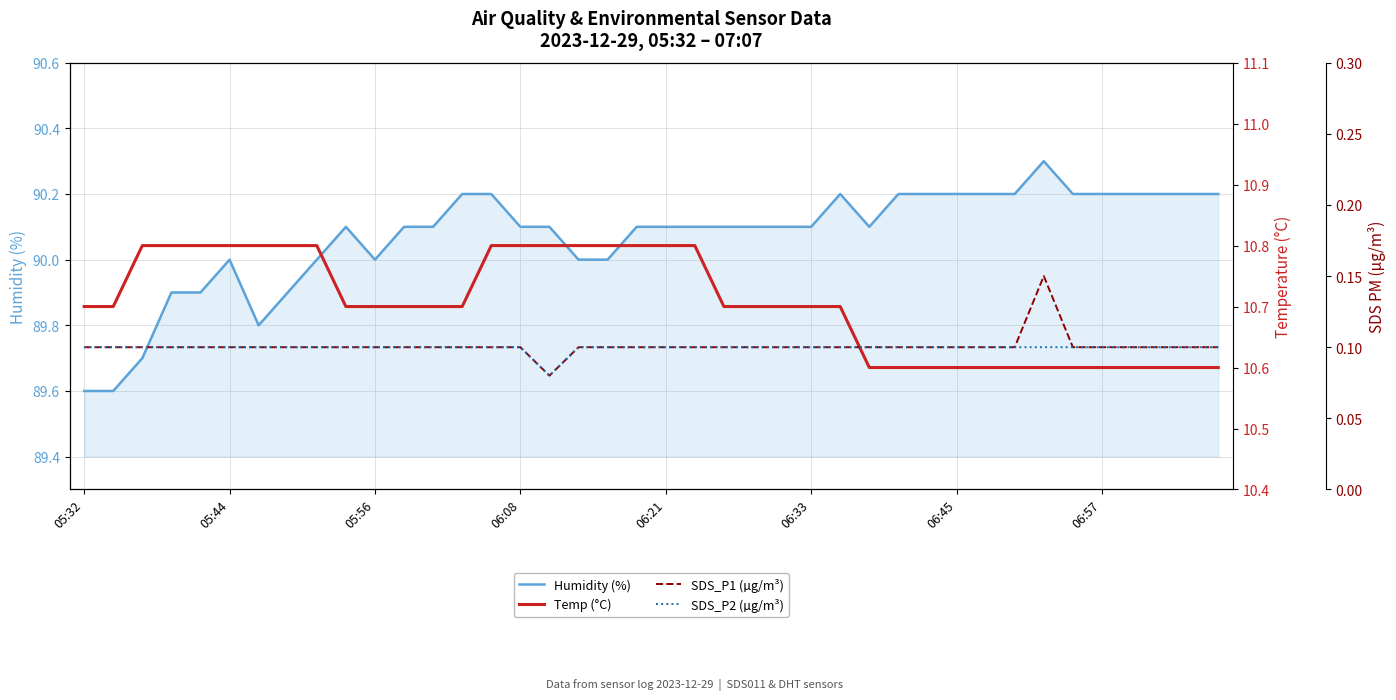

What is the total value across all series at 05:32?

100.5